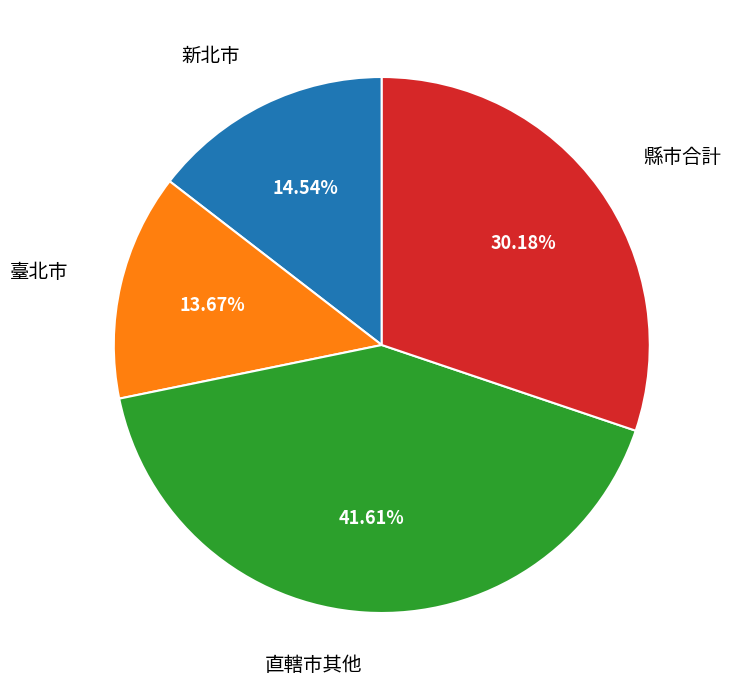

Is there any slice that represents more than half of the pie?

No